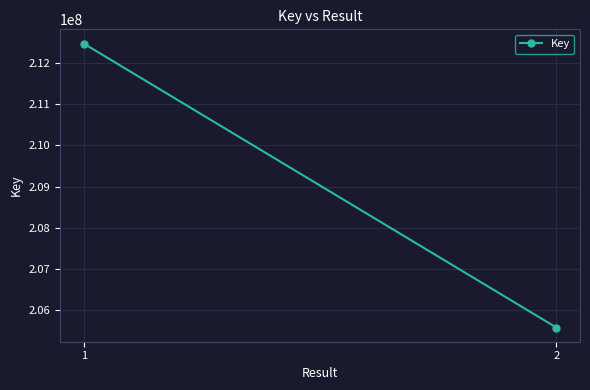

Reading left to right, list all the values displayed in this chart.

1=212466738	2=205584745